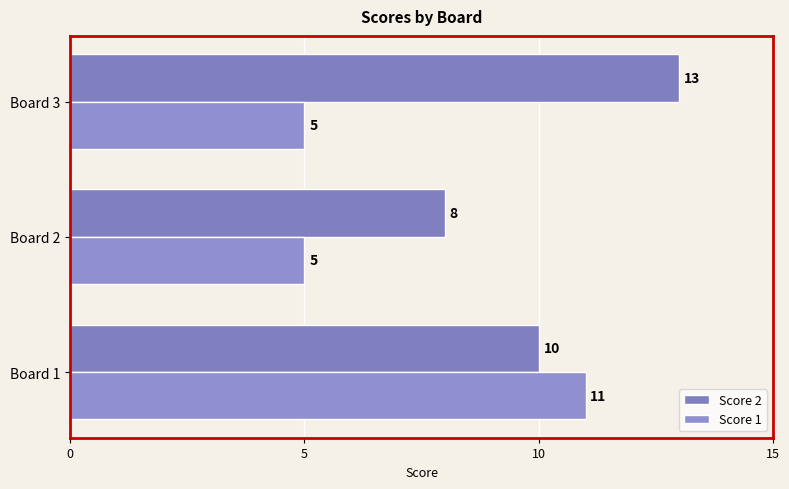

Rank the categories by Score 2 value from highest to lowest.

Board 3, Board 1, Board 2